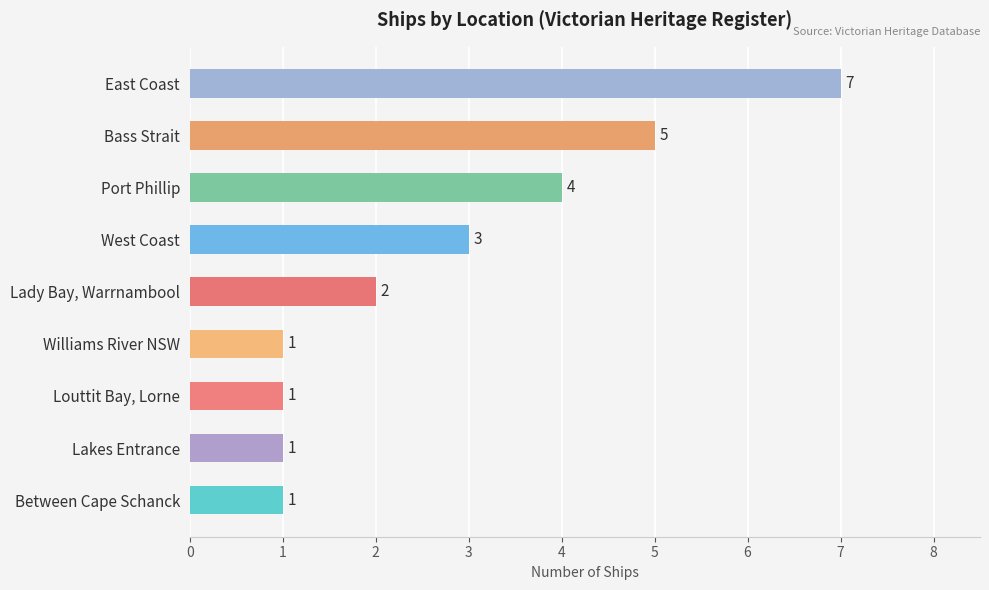

Are the bars grouped side by side (vs. stacked)?

No